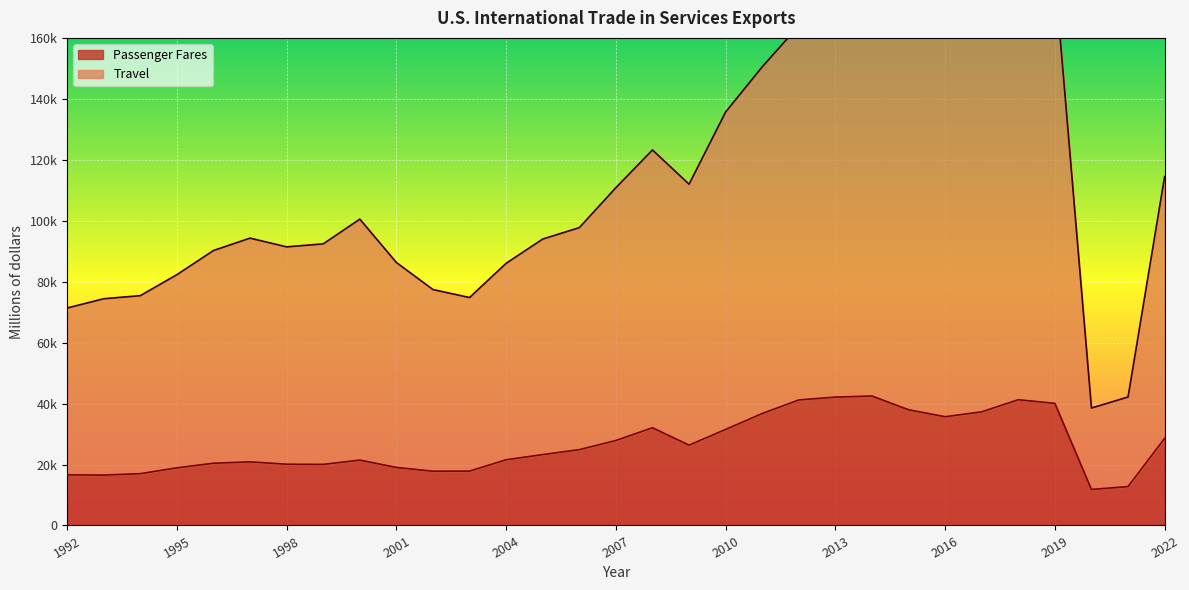

Which has a higher value, 2018 or 1997?

2018